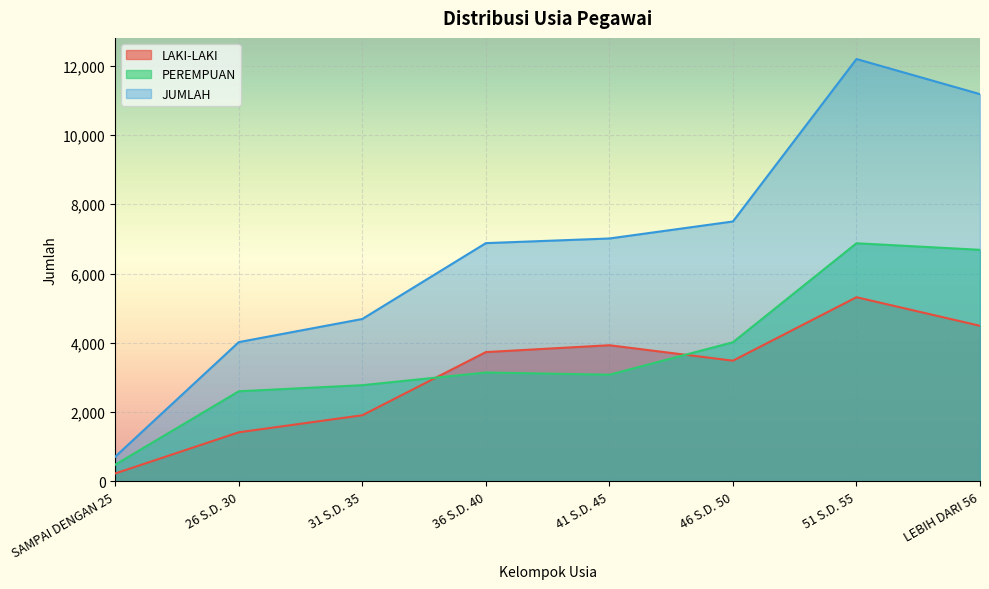

The LAKI-LAKI series shows 346 at SAMPAI DENGAN 25. True or false?

False